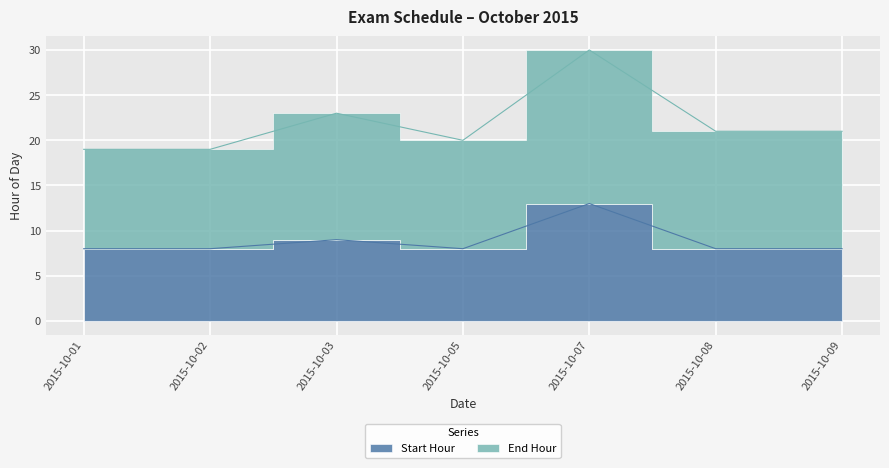

How many values are between 8 and 9?

6